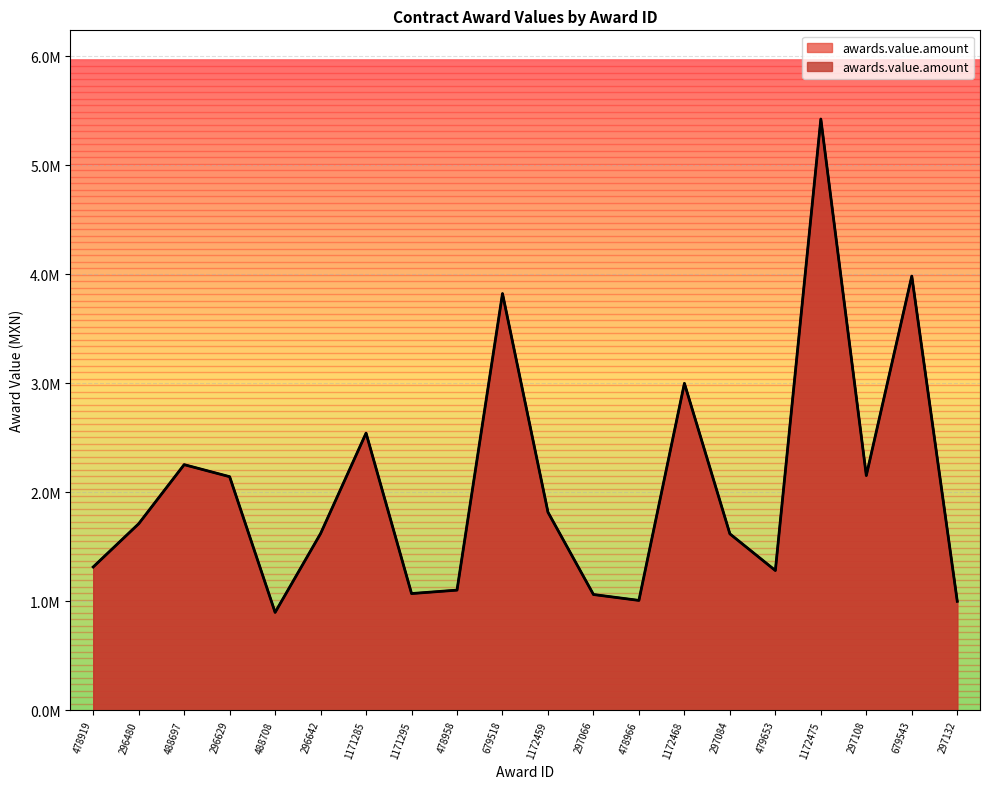

Reading right to left, what are all the values shown in this chart?

297132=1000375.6	679543=3983102.4	297108=2153601.2	1172475=5423612.8	479653=1282675.9	297084=1619033.2	1172468=2999543.2	478966=1008443.1	297066=1062500.6	1172459=1817262.4	679518=3822840.9	478958=1102757.7	1171295=1071310.4	1171285=2542822.5	296642=1621552.8	488708=898436.4	296629=2143227.8	488697=2253691.3	296480=1711399.0	478919=1315098.1